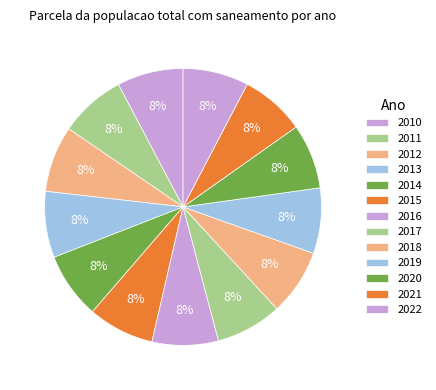

Count the number of slices in the pie.

13